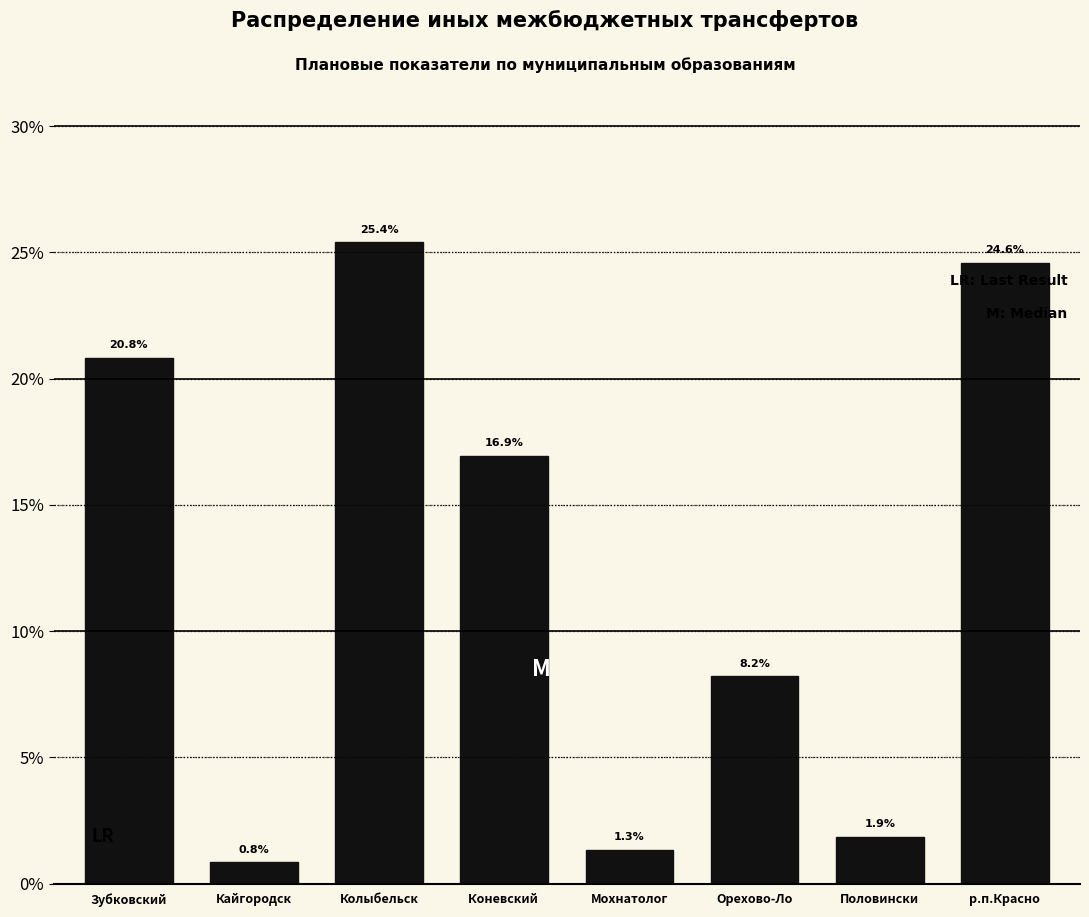

Reading right to left, transcribe all the data shown in this chart.

р.п.Красно=24.6	Половински=1.9	Орехово-Ло=8.2	Мохнатолог=1.3	Коневский =16.9	Колыбельск=25.4	Кайгородск=0.8	Зубковский=20.8